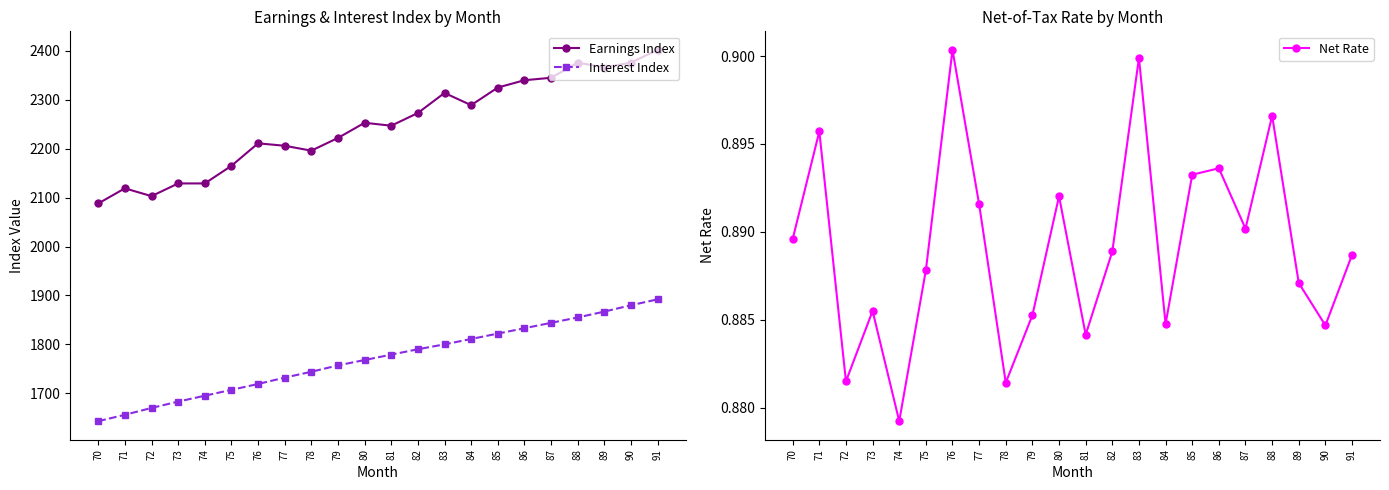

How many lines are shown in the chart?

3